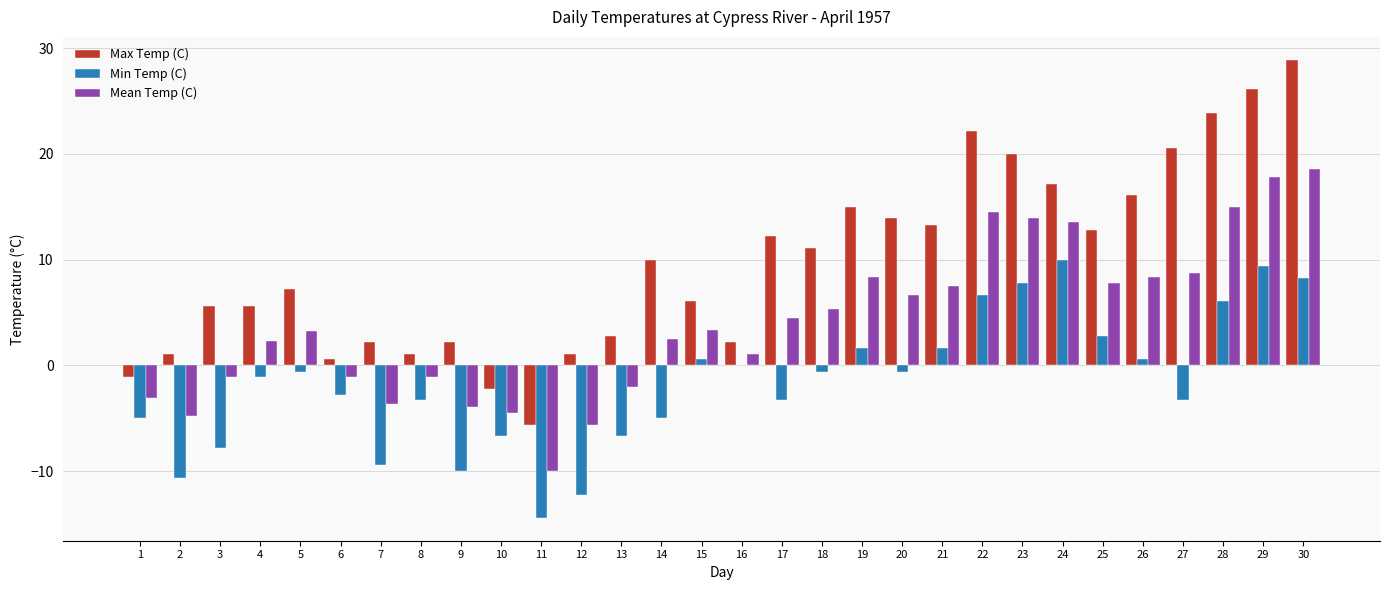

The Min Temp (C) series shows -20.4 at 11. True or false?

False